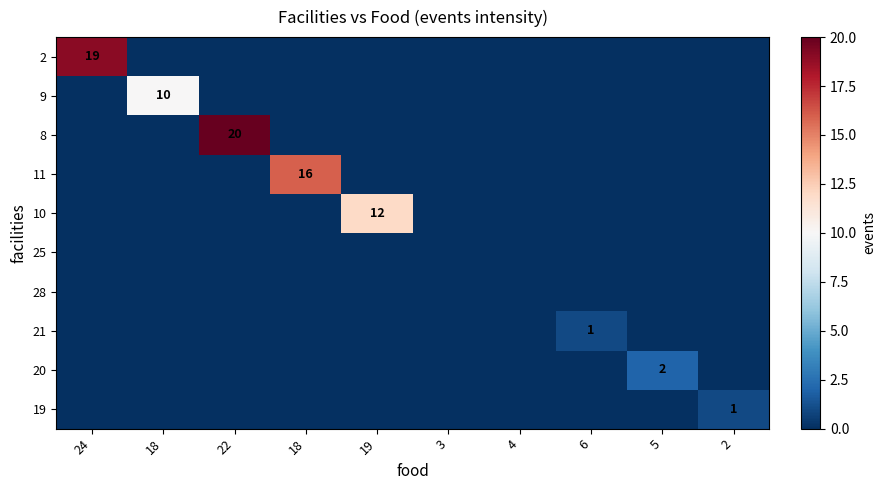

Between 2 and 3, which is larger?

2